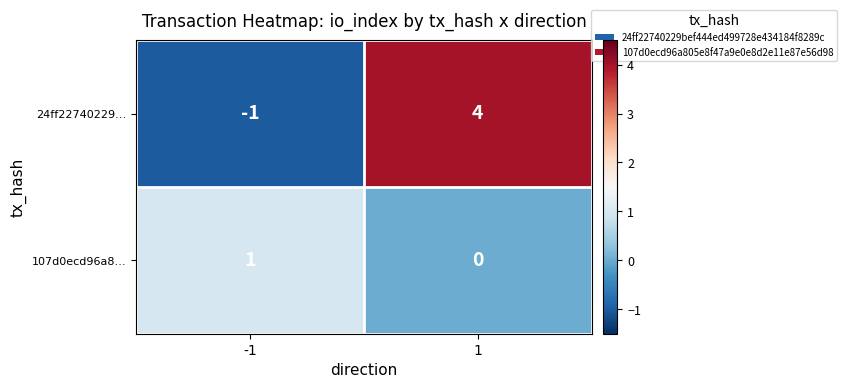

Which series changed the most between -1 and 1?

24ff22740229…